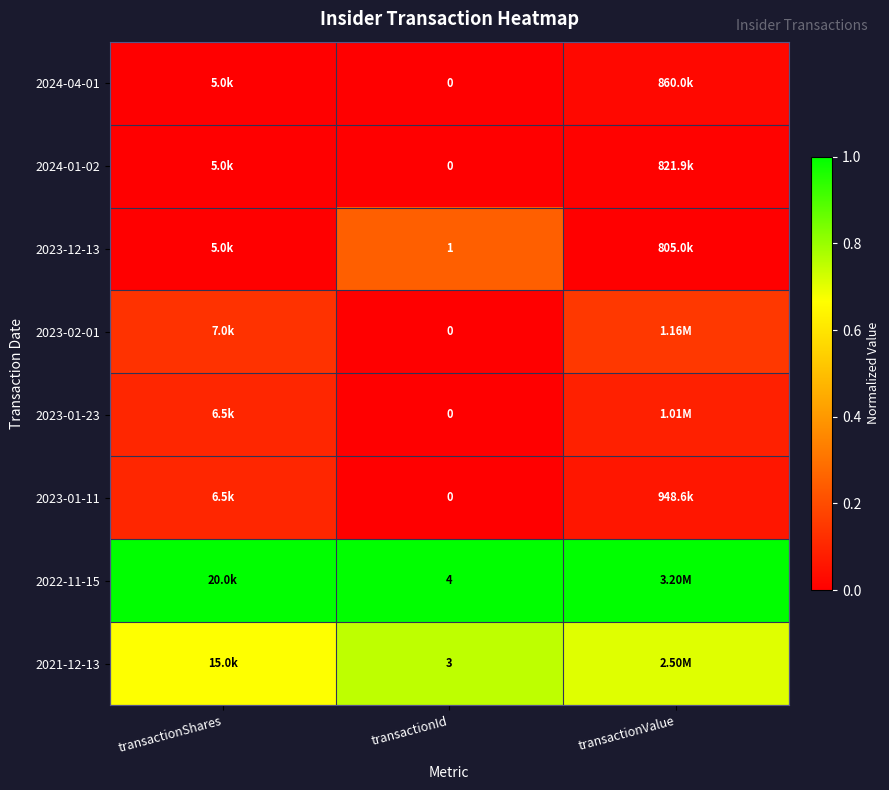

Rank the series at transactionValue from highest to lowest value.

2022-11-15, 2021-12-13, 2023-02-01, 2023-01-23, 2023-01-11, 2024-04-01, 2024-01-02, 2023-12-13